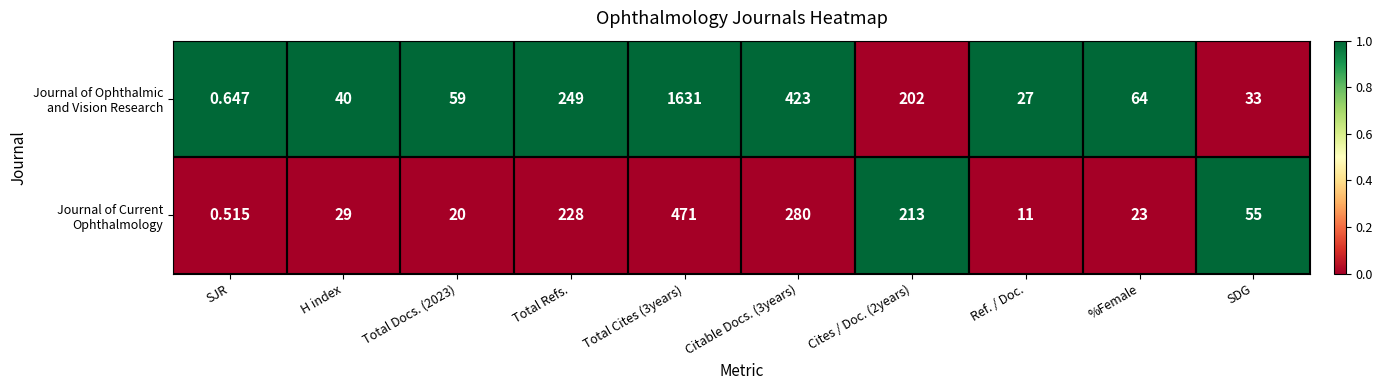

What is the total value across all series at Total Docs. (2023)?

79.0